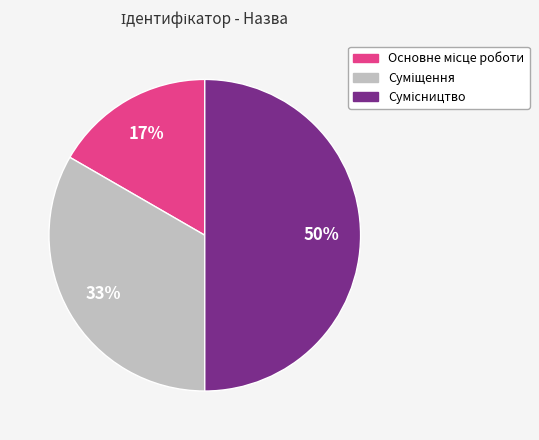

To the nearest percent, what is the difference between the largest and smallest slice percentages?

33%